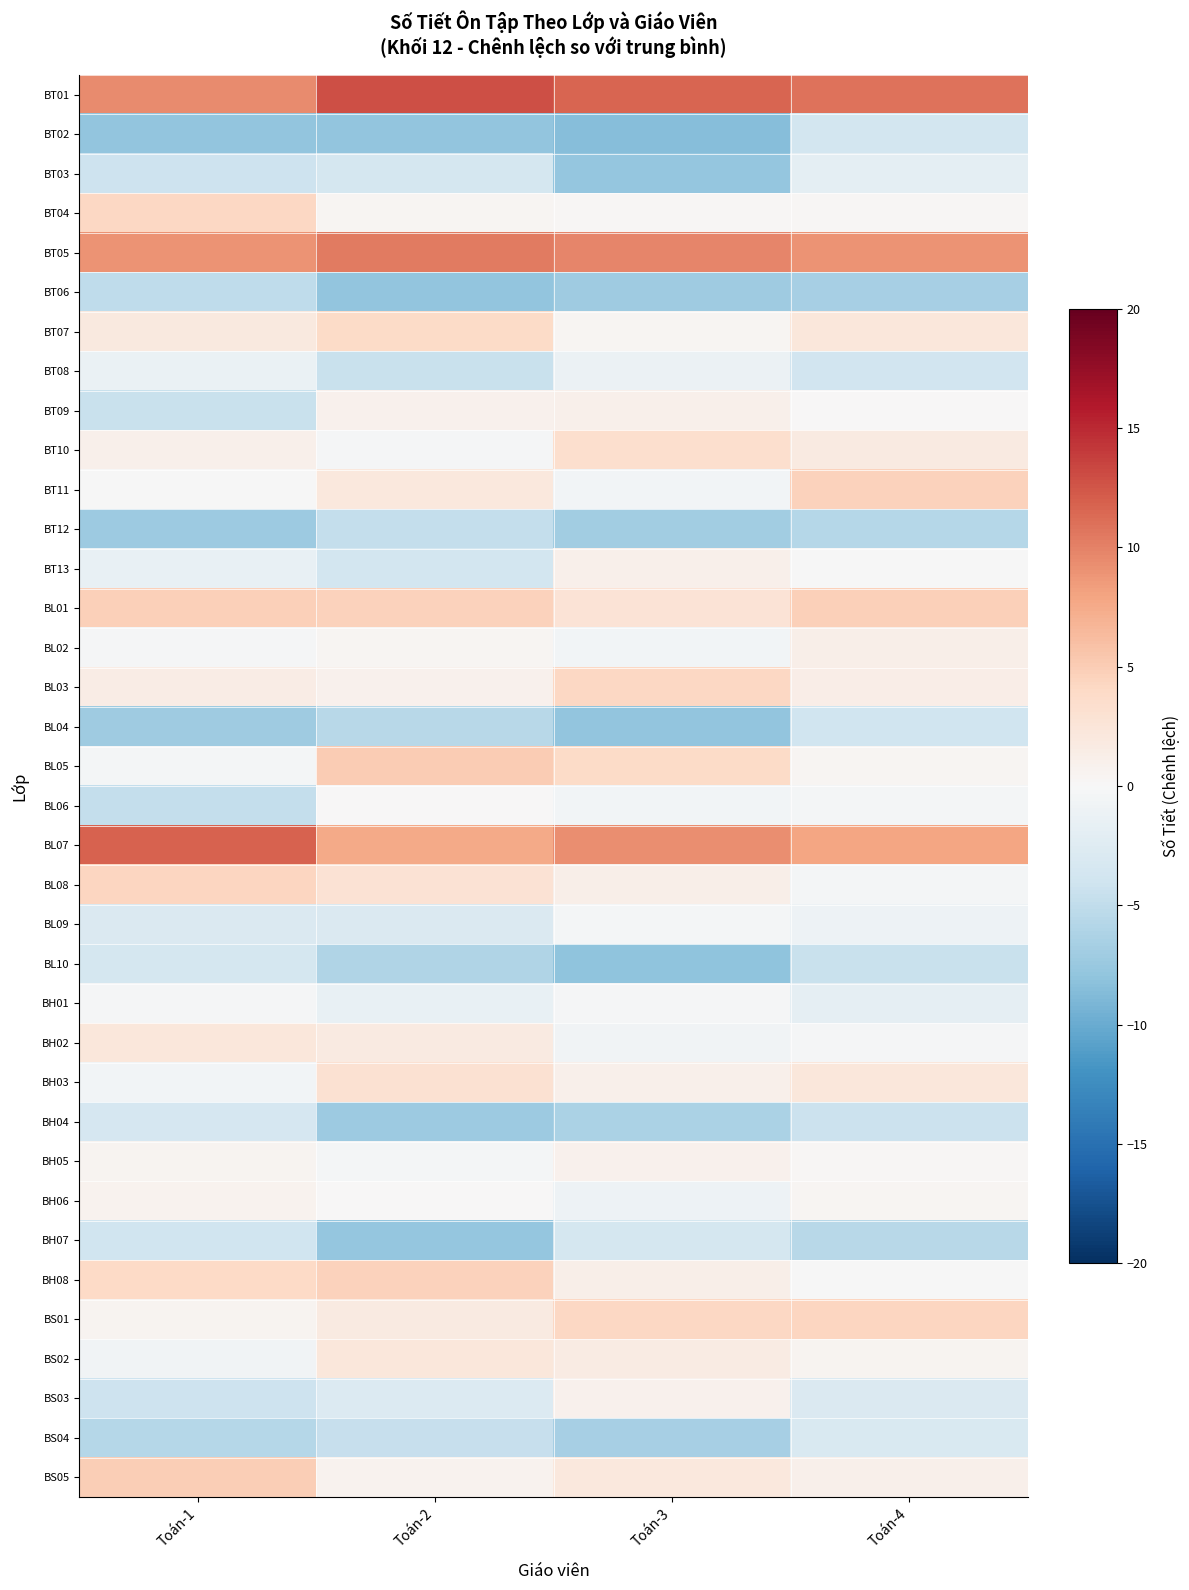

Reading right to left, list all the values displayed in this chart.

BT01: Toán-4=10.8	Toán-3=11.6	Toán-2=12.9	Toán-1=9.4
BT02: Toán-4=-3.6	Toán-3=-8.5	Toán-2=-7.9	Toán-1=-7.9
BT03: Toán-4=-2.0	Toán-3=-7.7	Toán-2=-3.6	Toán-1=-4.2
BT04: Toán-4=0.3	Toán-3=0.3	Toán-2=0.5	Toán-1=4.2
BT05: Toán-4=8.9	Toán-3=9.8	Toán-2=10.3	Toán-1=9.0
BT06: Toán-4=-6.6	Toán-3=-7.1	Toán-2=-8.0	Toán-1=-5.1
BT07: Toán-4=2.3	Toán-3=0.4	Toán-2=3.9	Toán-1=1.9
BT08: Toán-4=-3.8	Toán-3=-1.2	Toán-2=-4.5	Toán-1=-1.3
BT09: Toán-4=0.0	Toán-3=1.0	Toán-2=0.9	Toán-1=-4.4
BT10: Toán-4=1.8	Toán-3=3.3	Toán-2=-0.2	Toán-1=1.0
BT11: Toán-4=4.7	Toán-3=-0.6	Toán-2=2.2	Toán-1=-0.1
BT12: Toán-4=-5.7	Toán-3=-6.9	Toán-2=-4.8	Toán-1=-7.3
BT13: Toán-4=-0.2	Toán-3=1.0	Toán-2=-3.7	Toán-1=-1.5
BL01: Toán-4=4.7	Toán-3=2.8	Toán-2=4.6	Toán-1=4.8
BL02: Toán-4=1.1	Toán-3=-0.5	Toán-2=0.4	Toán-1=-0.3
BL03: Toán-4=1.3	Toán-3=4.2	Toán-2=0.8	Toán-1=1.5
BL04: Toán-4=-4.0	Toán-3=-8.0	Toán-2=-5.5	Toán-1=-7.1
BL05: Toán-4=0.4	Toán-3=3.8	Toán-2=5.1	Toán-1=-0.4
BL06: Toán-4=-0.4	Toán-3=-0.6	Toán-2=0.1	Toán-1=-4.8
BL07: Toán-4=7.9	Toán-3=9.3	Toán-2=7.6	Toán-1=11.8
BL08: Toán-4=-0.4	Toán-3=1.2	Toán-2=2.9	Toán-1=4.4
BL09: Toán-4=-1.0	Toán-3=-0.4	Toán-2=-2.9	Toán-1=-2.9
BL10: Toán-4=-4.5	Toán-3=-8.1	Toán-2=-6.0	Toán-1=-3.5
BH01: Toán-4=-1.8	Toán-3=-0.2	Toán-2=-1.4	Toán-1=-0.2
BH02: Toán-4=-0.2	Toán-3=-0.7	Toán-2=1.8	Toán-1=2.3
BH03: Toán-4=2.2	Toán-3=1.1	Toán-2=3.0	Toán-1=-0.6
BH04: Toán-4=-4.3	Toán-3=-6.3	Toán-2=-7.3	Toán-1=-3.4
BH05: Toán-4=0.2	Toán-3=0.9	Toán-2=-0.3	Toán-1=0.6
BH06: Toán-4=0.4	Toán-3=-1.0	Toán-2=0.0	Toán-1=0.8
BH07: Toán-4=-5.6	Toán-3=-3.5	Toán-2=-7.7	Toán-1=-4.0
BH08: Toán-4=-0.1	Toán-3=1.1	Toán-2=4.6	Toán-1=4.0
BS01: Toán-4=4.4	Toán-3=4.1	Toán-2=1.8	Toán-1=0.6
BS02: Toán-4=0.5	Toán-3=1.7	Toán-2=2.3	Toán-1=-0.8
BS03: Toán-4=-2.9	Toán-3=0.9	Toán-2=-2.8	Toán-1=-4.1
BS04: Toán-4=-3.0	Toán-3=-6.6	Toán-2=-4.6	Toán-1=-5.7
BS05: Toán-4=1.0	Toán-3=2.2	Toán-2=0.7	Toán-1=5.0